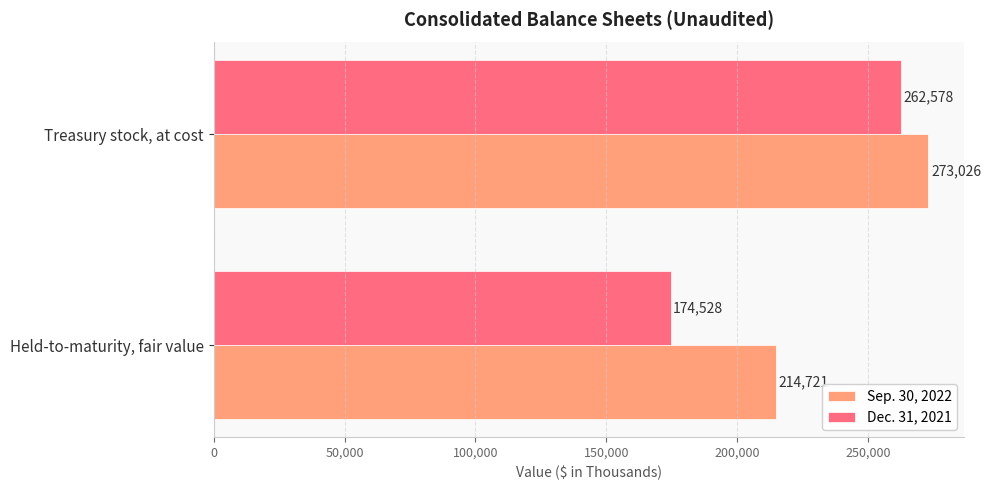

Which series has the largest total across all categories?

Sep. 30, 2022